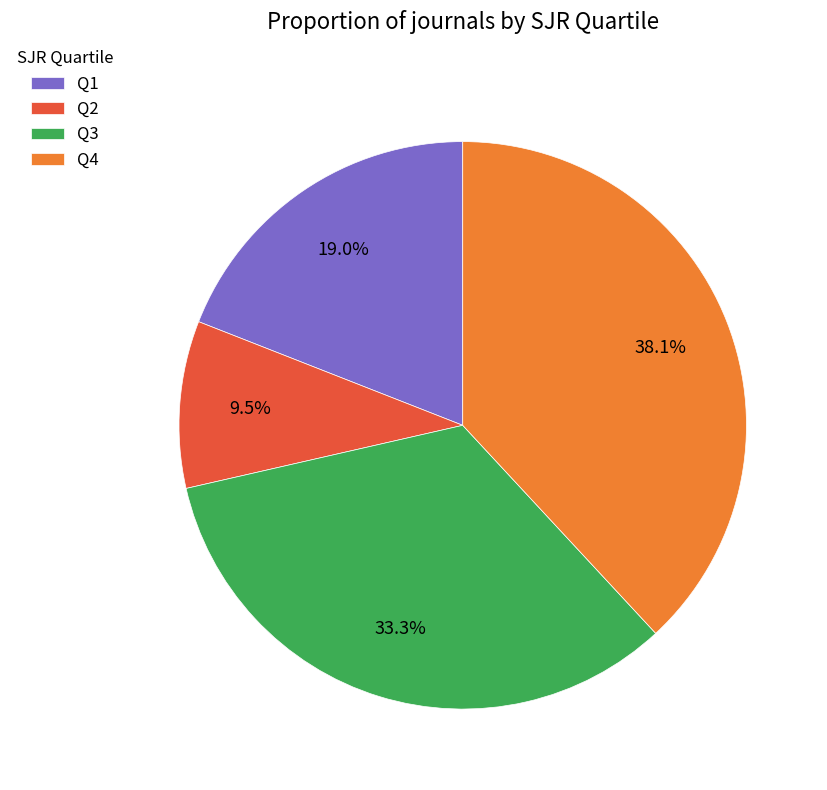

Does Q2 represent more than half of the total?

No